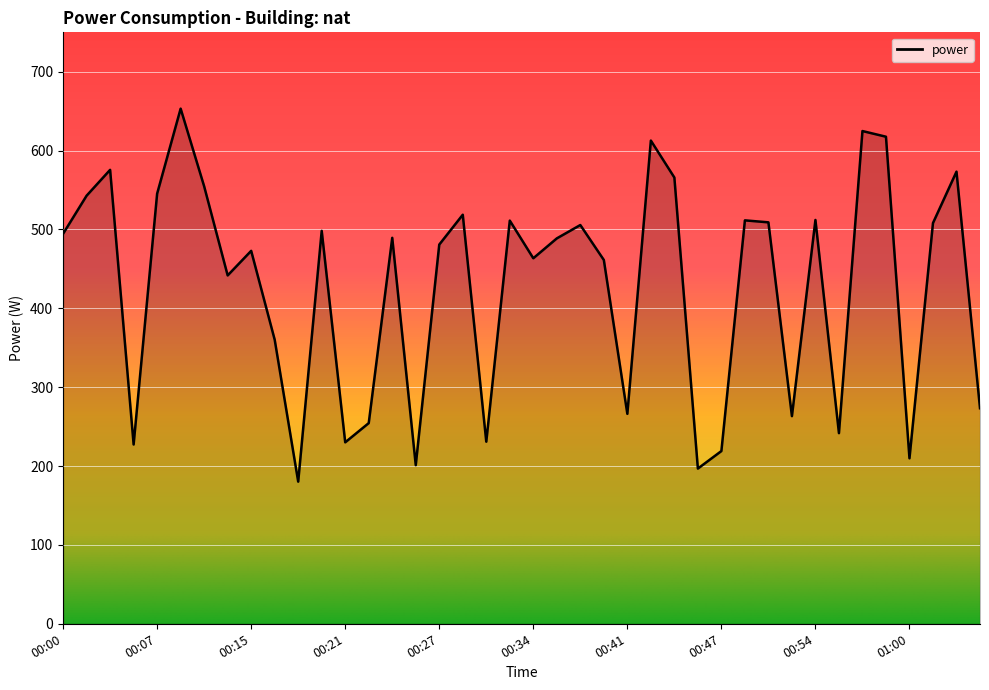

What is the smallest value displayed?

180.2